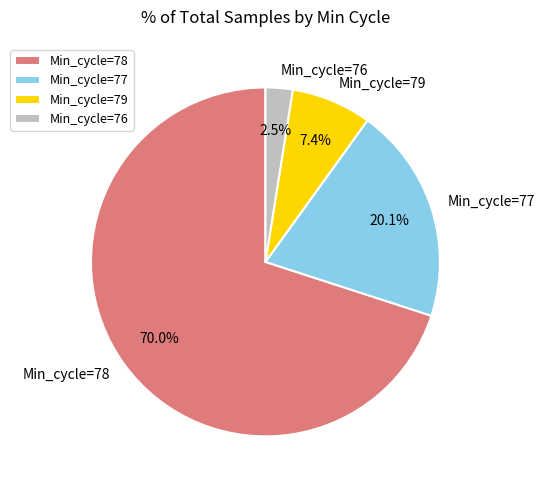

Which category has the smallest portion of the pie?

Min_cycle=76